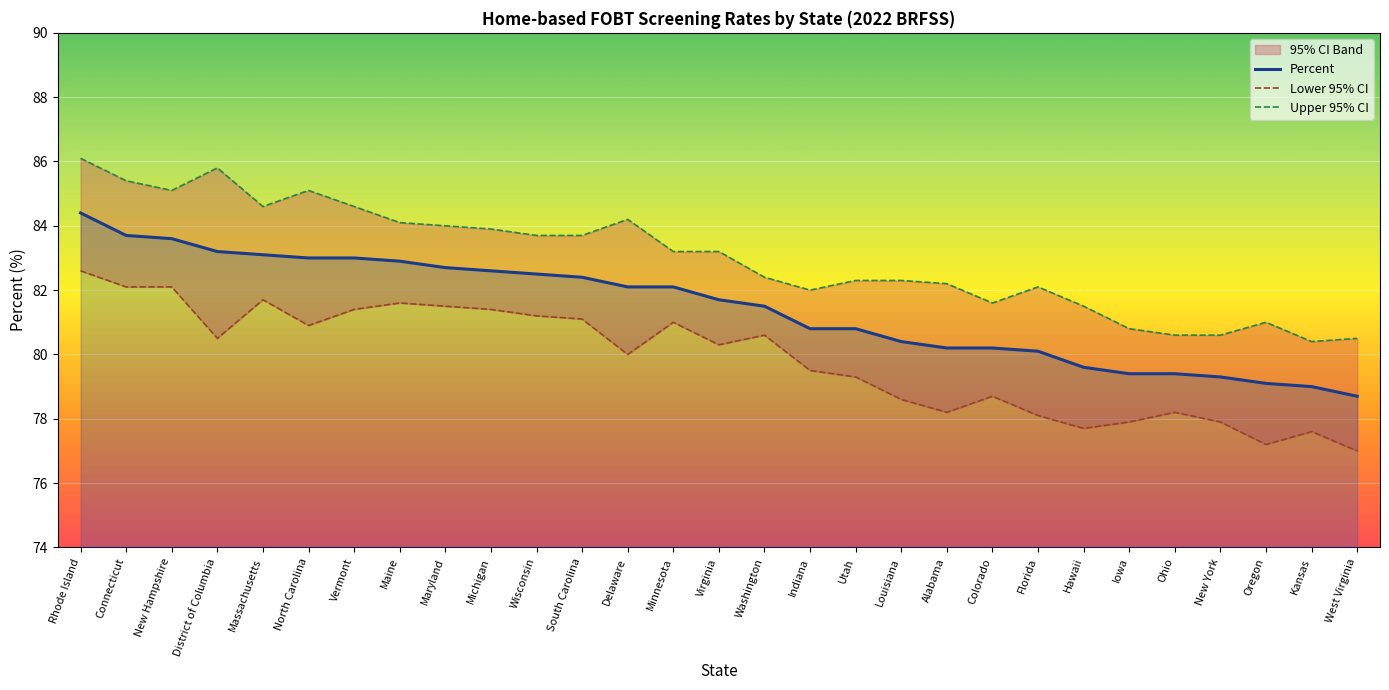

List the series in order of their peak value, lowest first.

Lower 95% CI, Percent, Upper 95% CI